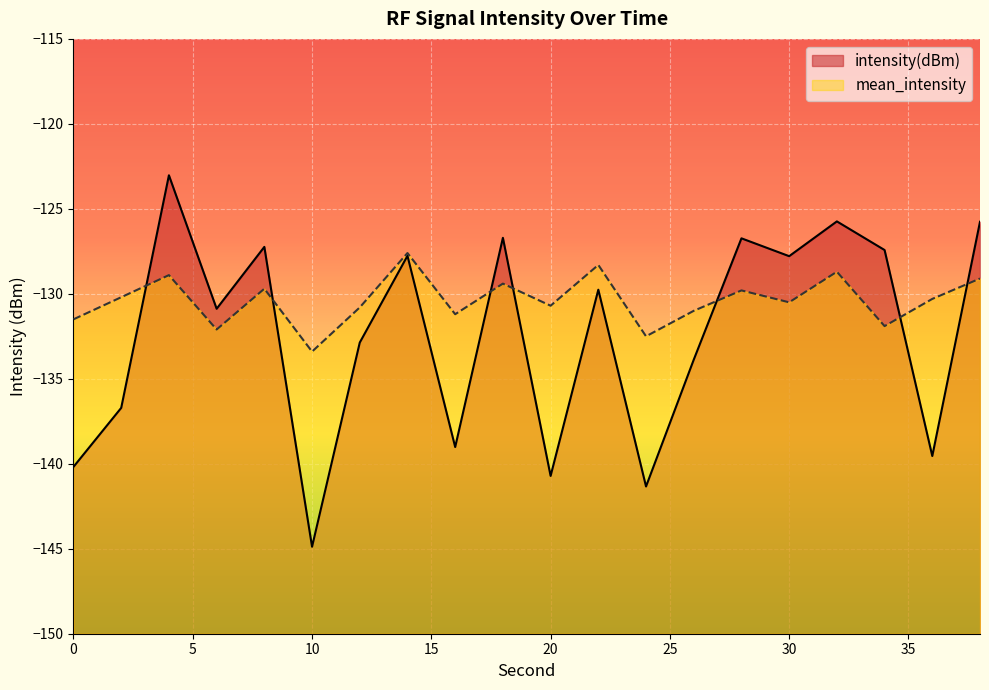

After their last crossing, which series has the higher values: intensity(dBm) or mean_intensity?

intensity(dBm)